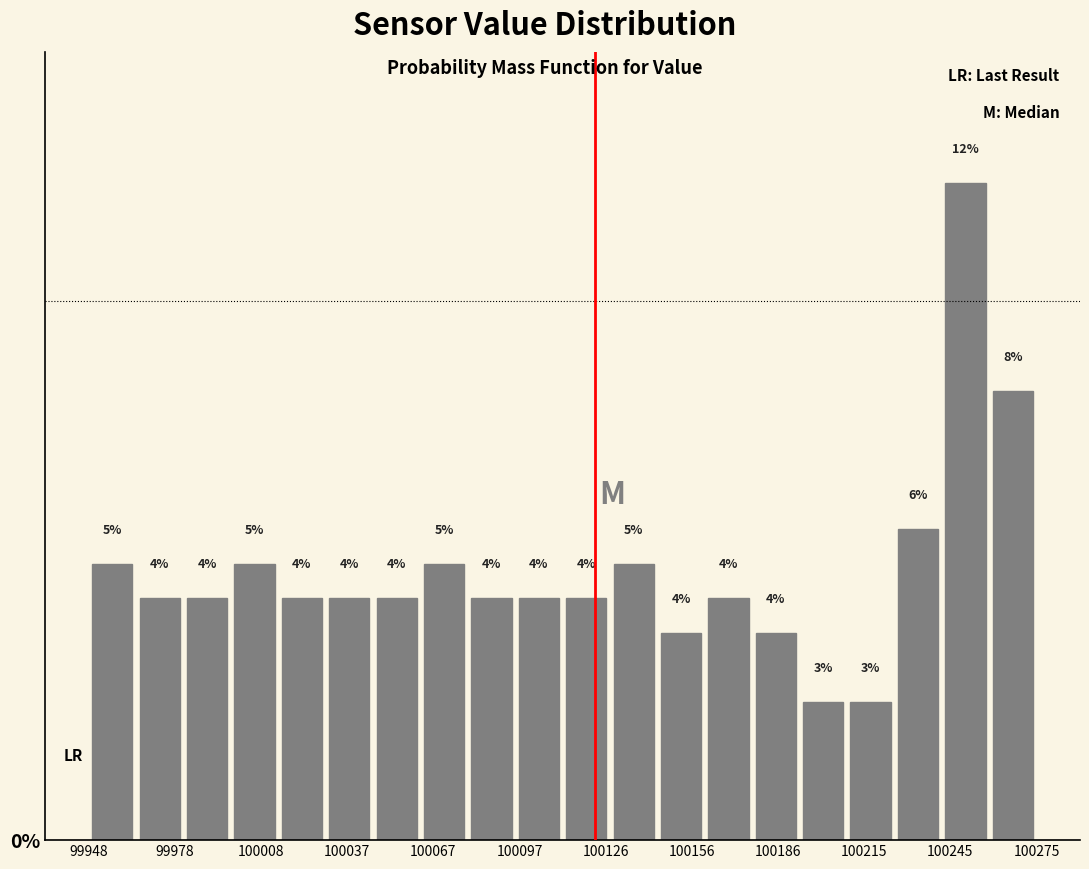

Read against the x-axis, roughly where is the centre of the tallest bar?

100250